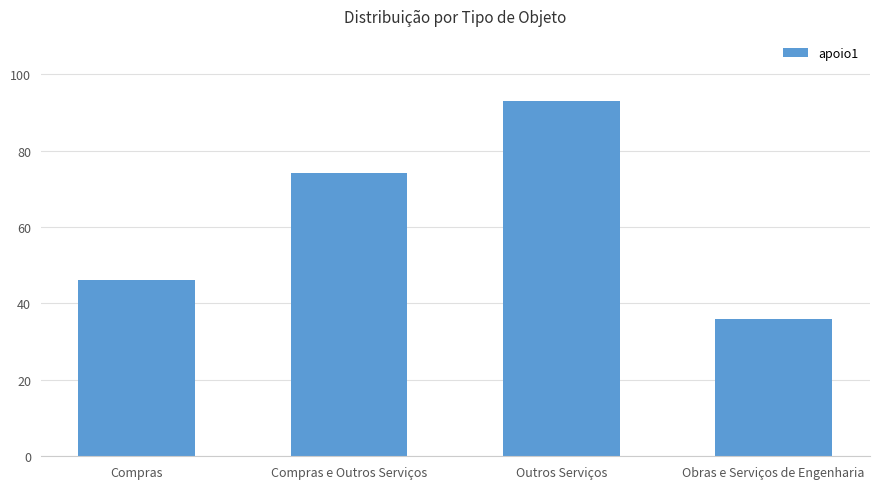

Between Obras e Serviços de Engenharia and Compras, which is larger?

Compras